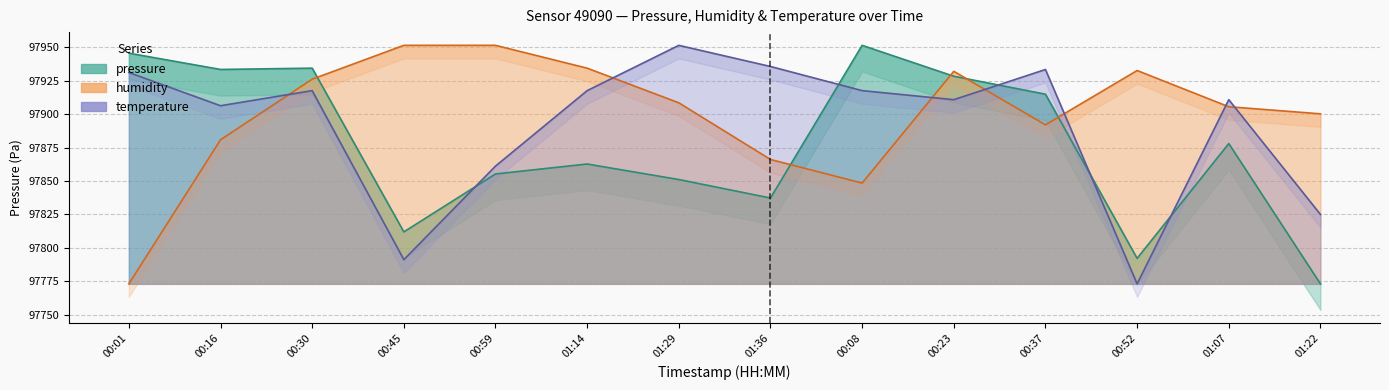

True or false: temperature has more than 2 interior local peaks.

True